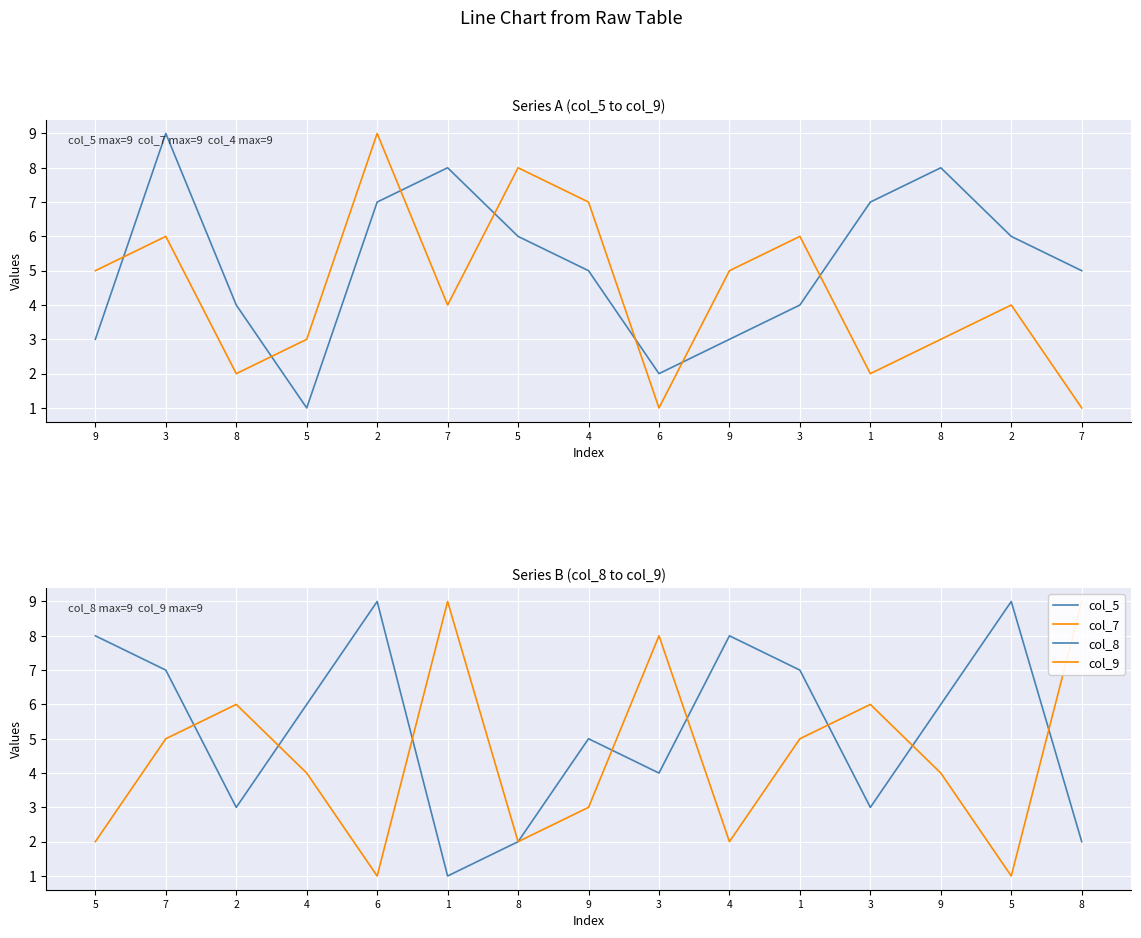

Reading left to right, extract all data points from this chart.

col_5: 3	9	4	1	7	8	6	5	2	3	4	7	8	6	5
col_7: 5	6	2	3	9	4	8	7	1	5	6	2	3	4	1
col_8: 8	7	3	6	9	1	2	5	4	8	7	3	6	9	2
col_9: 2	5	6	4	1	9	2	3	8	2	5	6	4	1	9